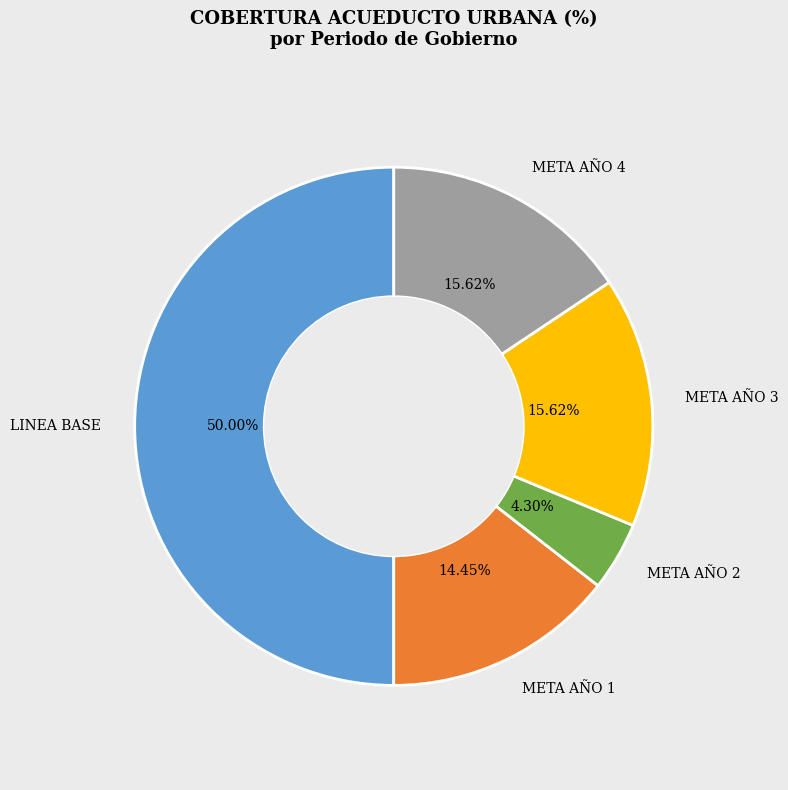

True or false: META AÑO 4 accounts for 16% of the total.

True